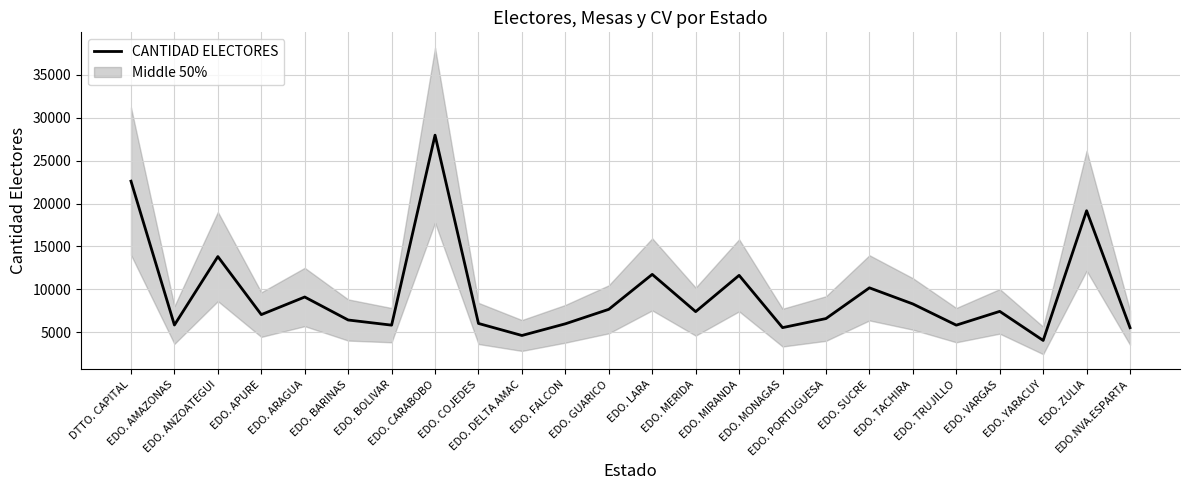

Which category has the lowest value across all series?

EDO. YARACUY